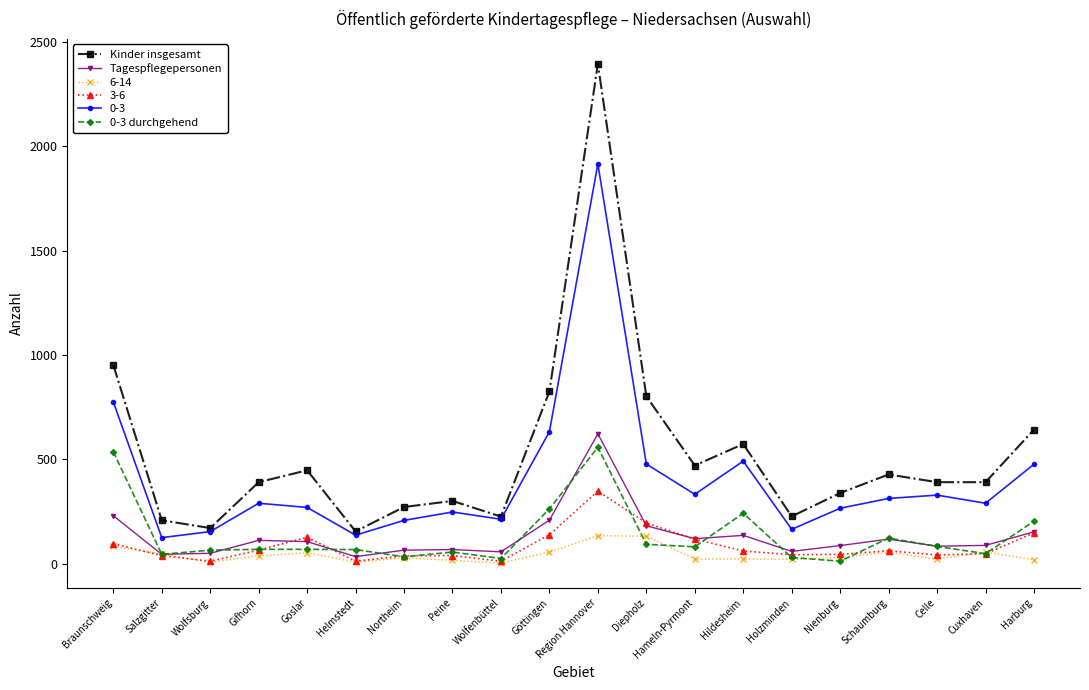

What is the difference between the Tagespflegepersonen values at Harburg and Diepholz?

29